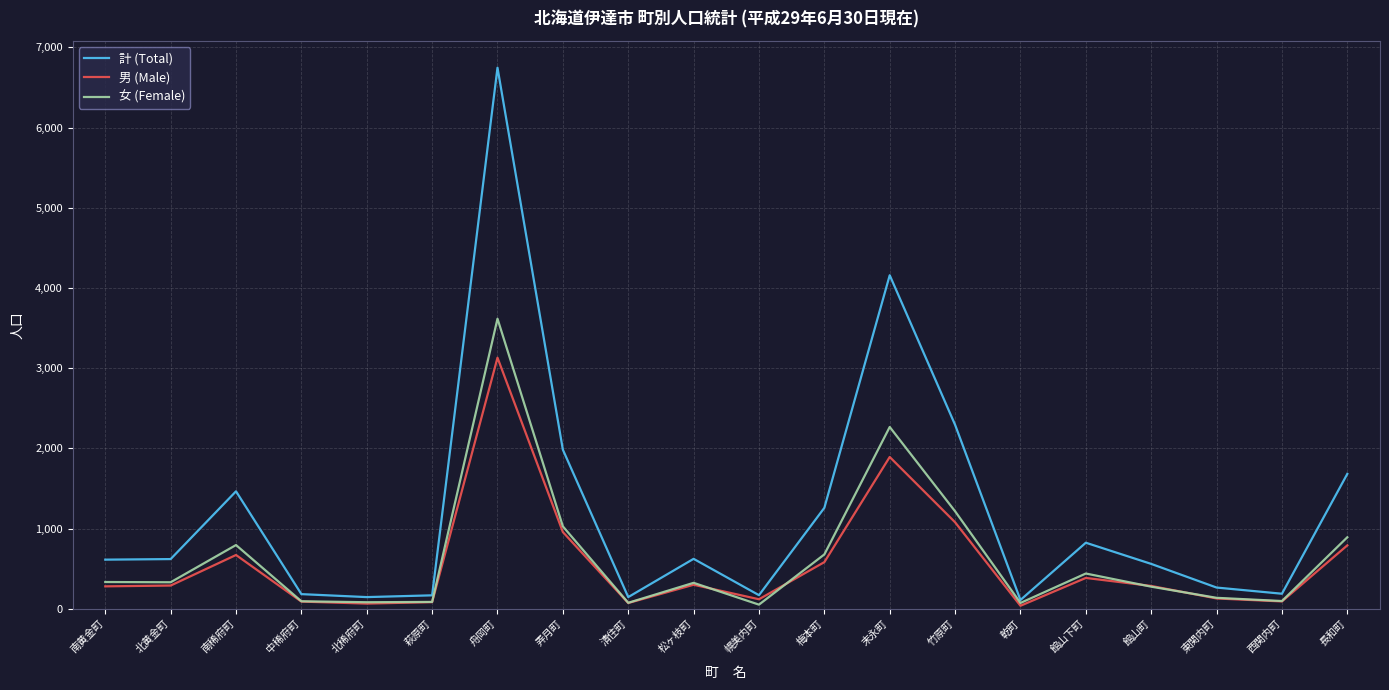

At which category is the sum across all series the highest?

舟岡町